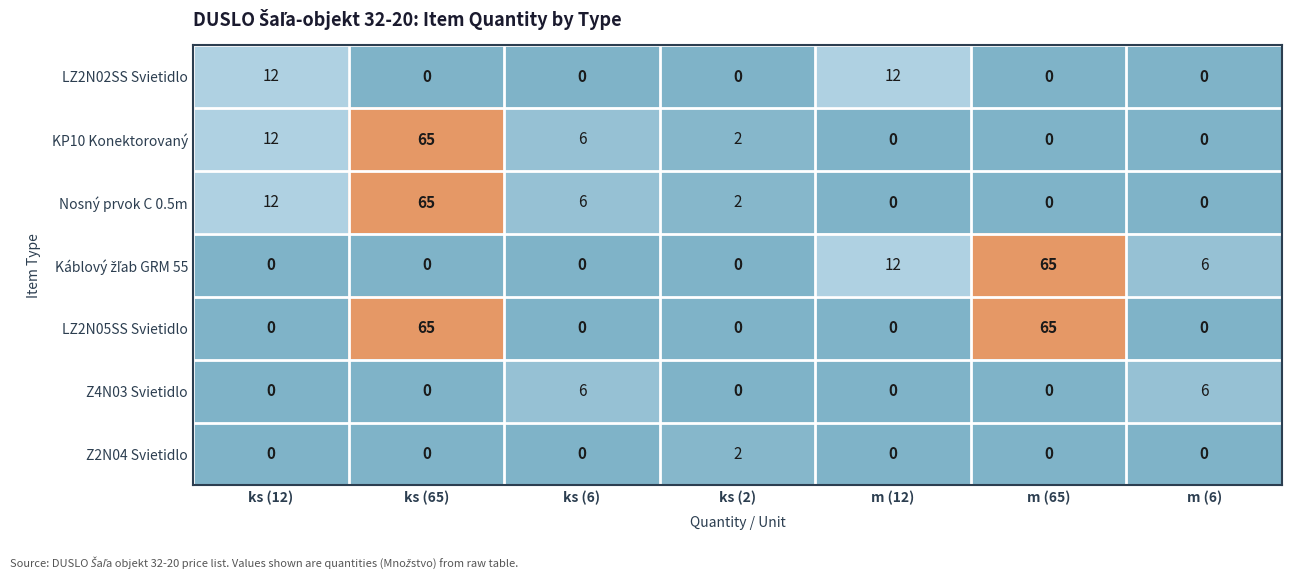

At which label is Nosný prvok C 0.5m closest to 32?

ks (12)